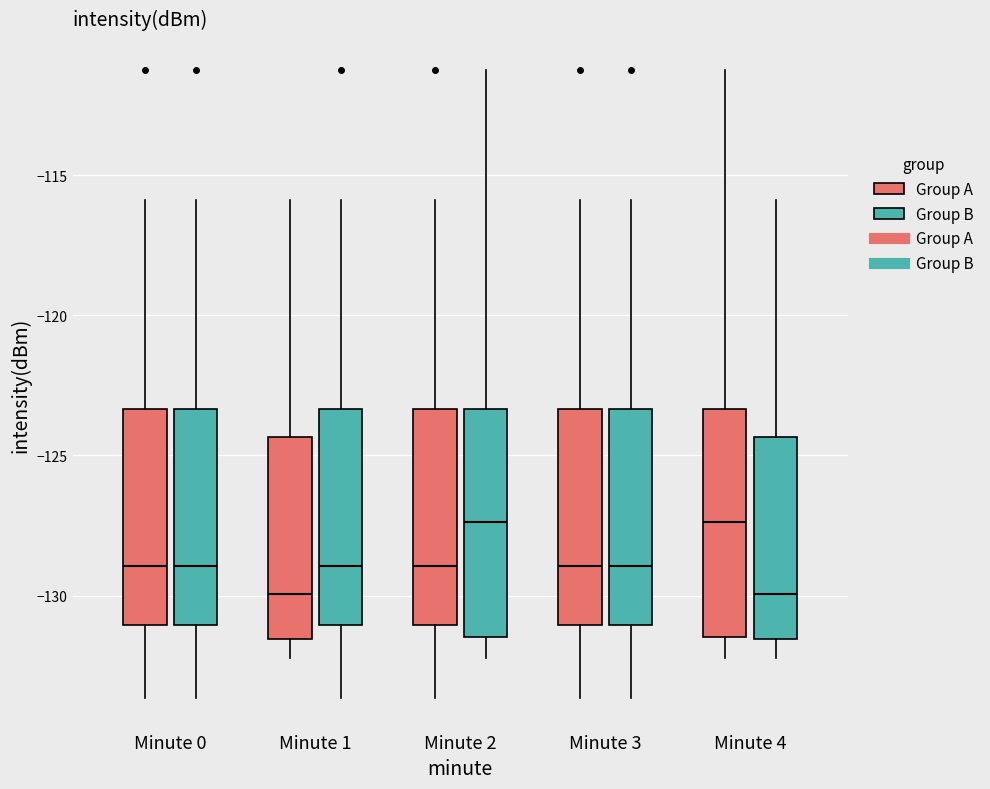

Reading left to right, read every box against the y-axis: the position of its median line, the range the box covers, and the ends of its whiskers. The values are not printed on the chart, so give them approximately, as read against the axis.

Minute 0 (Group A): median -129.0, box -131.0 to -123.5, whiskers -133.5 to -116.0
Minute 0 (Group B): median -129.0, box -131.0 to -123.5, whiskers -133.5 to -116.0
Minute 1 (Group A): median -130.0, box -131.5 to -124.5, whiskers -132.0 to -116.0
Minute 1 (Group B): median -129.0, box -131.0 to -123.5, whiskers -133.5 to -116.0
Minute 2 (Group A): median -129.0, box -131.0 to -123.5, whiskers -133.5 to -116.0
Minute 2 (Group B): median -127.5, box -131.5 to -123.5, whiskers -132.0 to -111.5
Minute 3 (Group A): median -129.0, box -131.0 to -123.5, whiskers -133.5 to -116.0
Minute 3 (Group B): median -129.0, box -131.0 to -123.5, whiskers -133.5 to -116.0
Minute 4 (Group A): median -127.5, box -131.5 to -123.5, whiskers -132.0 to -111.5
Minute 4 (Group B): median -130.0, box -131.5 to -124.5, whiskers -132.0 to -116.0